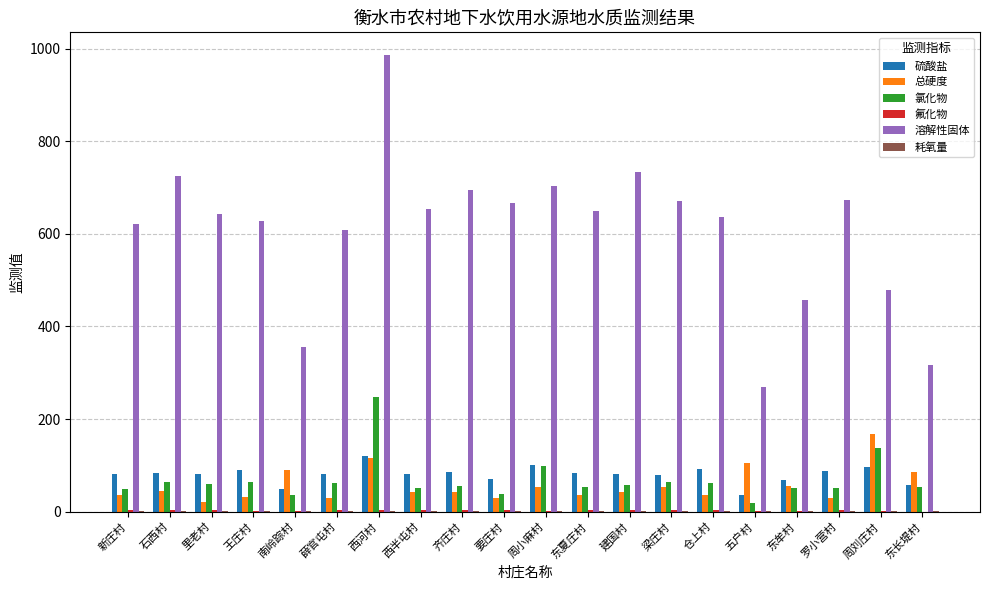

At which category does the chart reach its peak across all series?

西河村